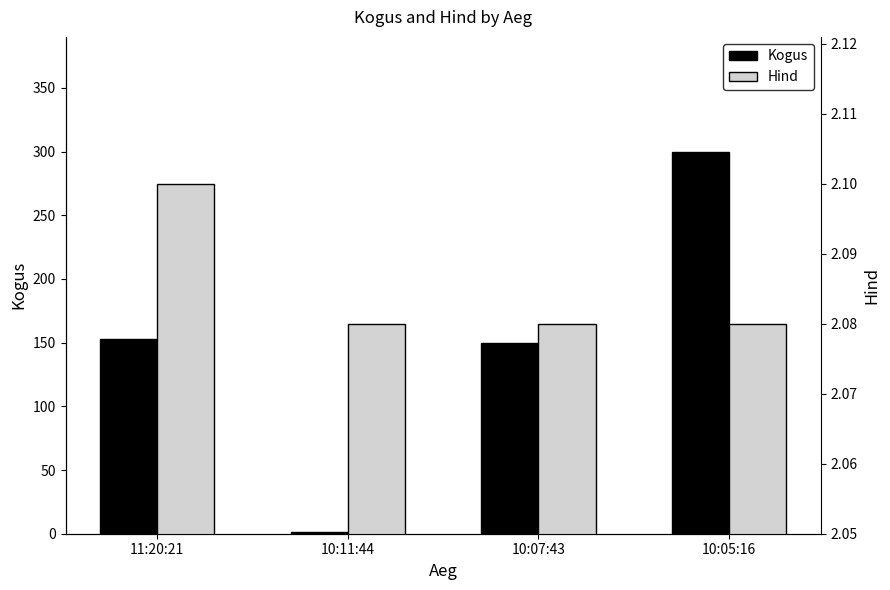

What are all the series names shown in the legend?

Kogus, Hind